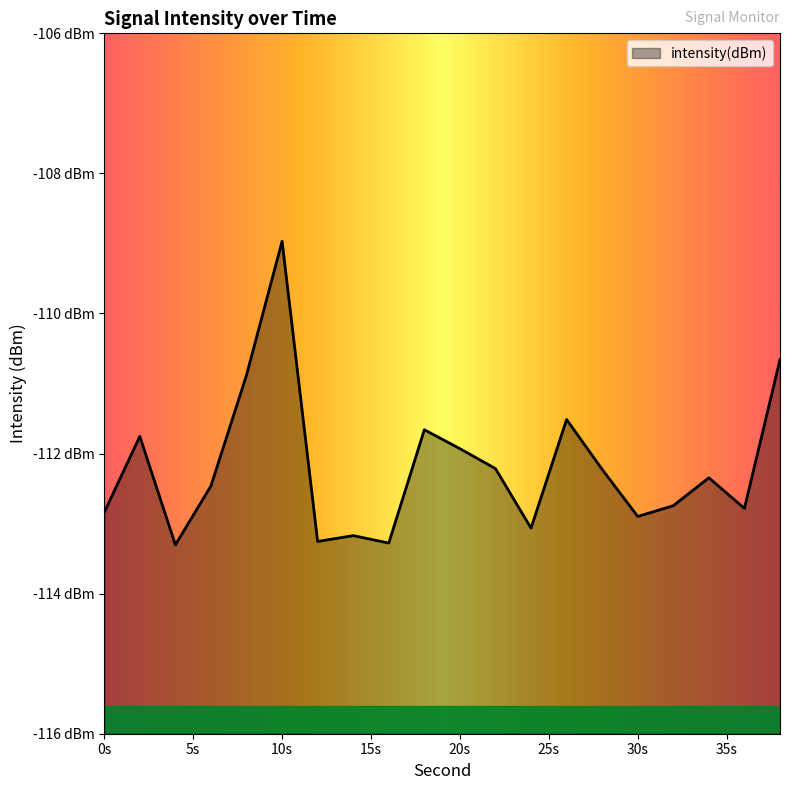

Reading left to right, extract all data points from this chart.

-112.8	-111.8	-113.3	-112.5	-110.9	-109.0	-113.3	-113.2	-113.3	-111.7	-111.9	-112.2	-113.1	-111.5	-112.2	-112.9	-112.7	-112.3	-112.8	-110.7